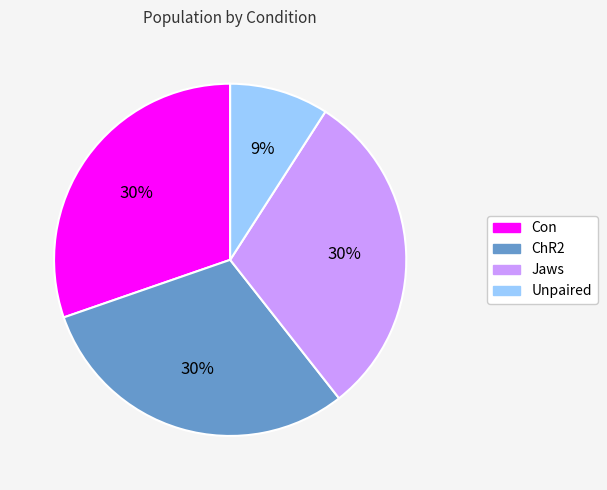

True or false: Jaws accounts for 38% of the total.

False